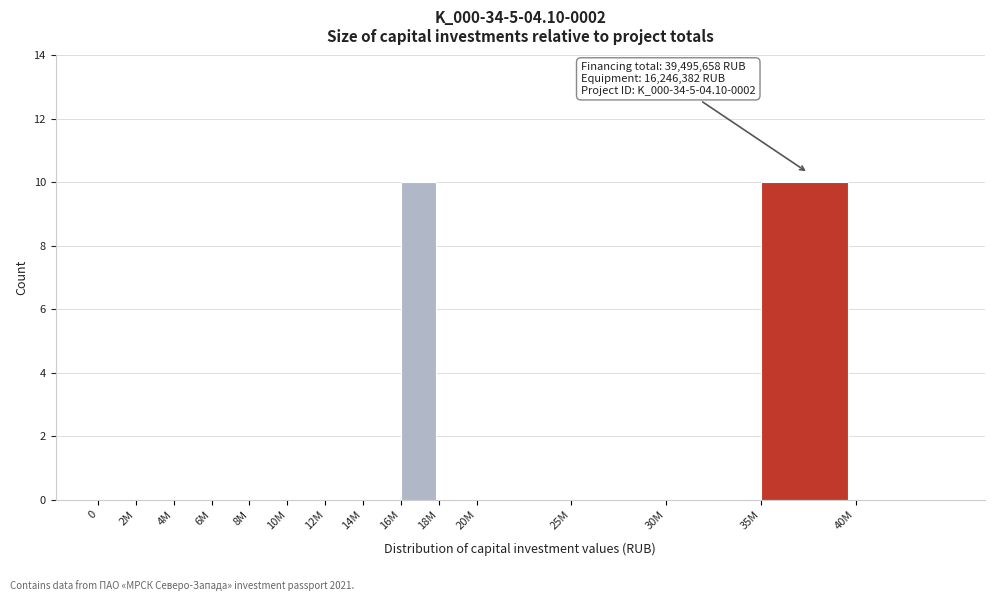

Reading right to left, list all the values displayed in this chart.

40M=0	35M=10	30M=0	25M=0	20M=0	18M=0	16M=10	14M=0	12M=0	10M=0	8M=0	6M=0	4M=0	2M=0	0=0